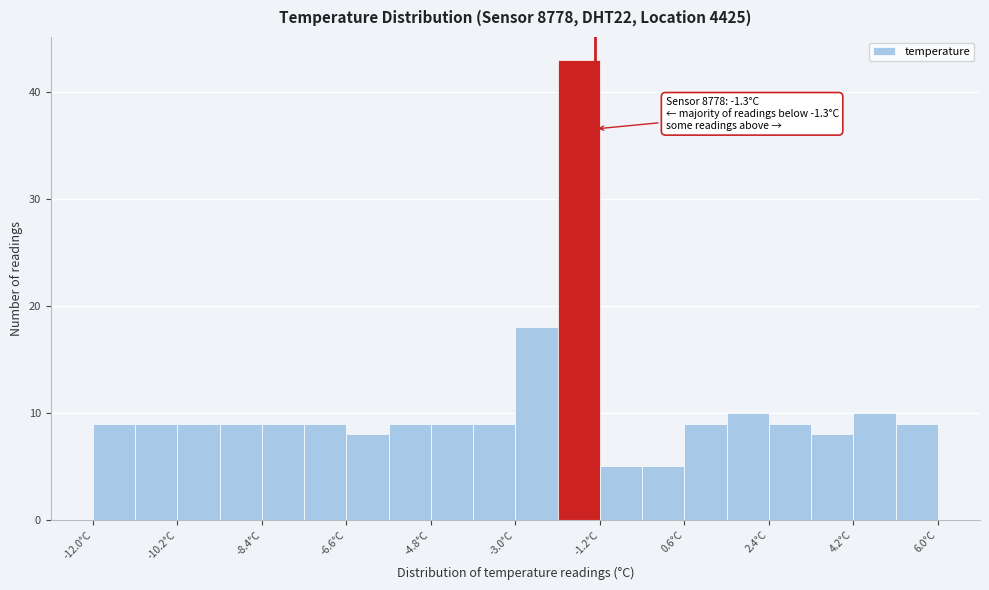

Over which range of the x-axis is the bar tallest?

-2.1 to -1.2